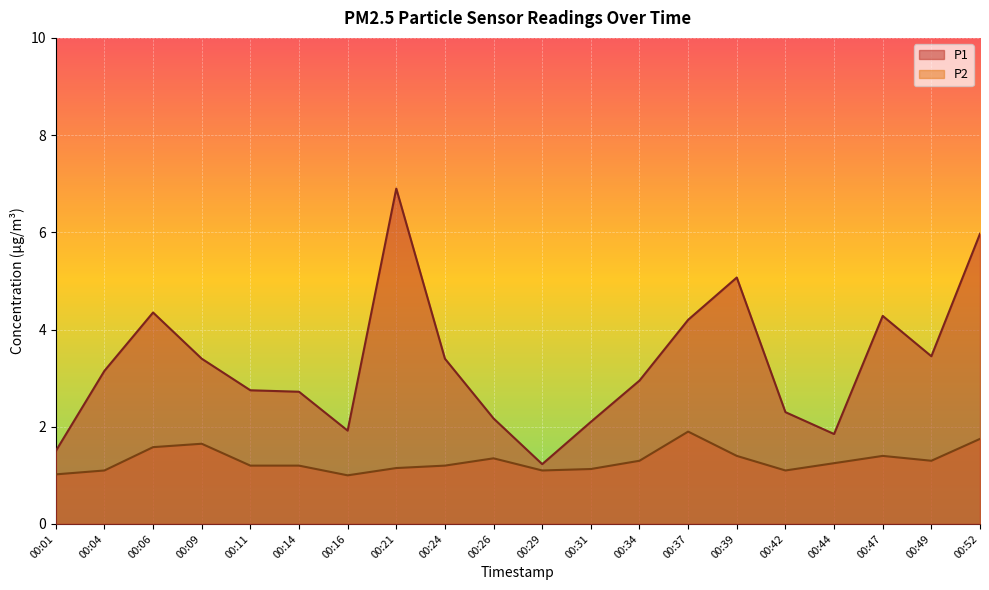

Rank the series by their average value, from highest to lowest.

P1, P2